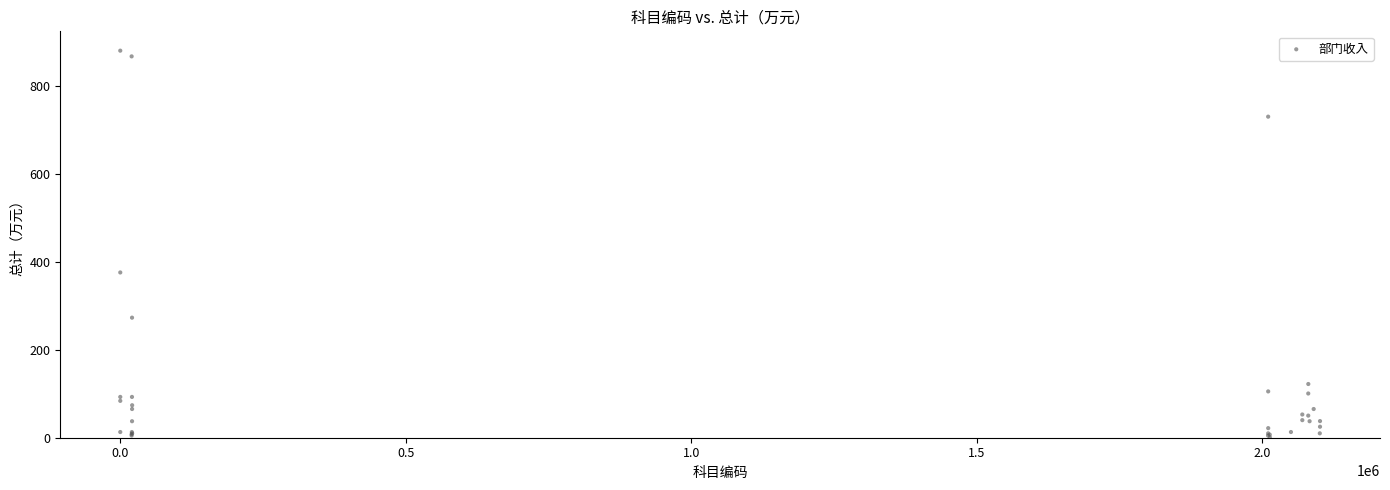

What Y value in the scatter plot is closest to 440?

376.1